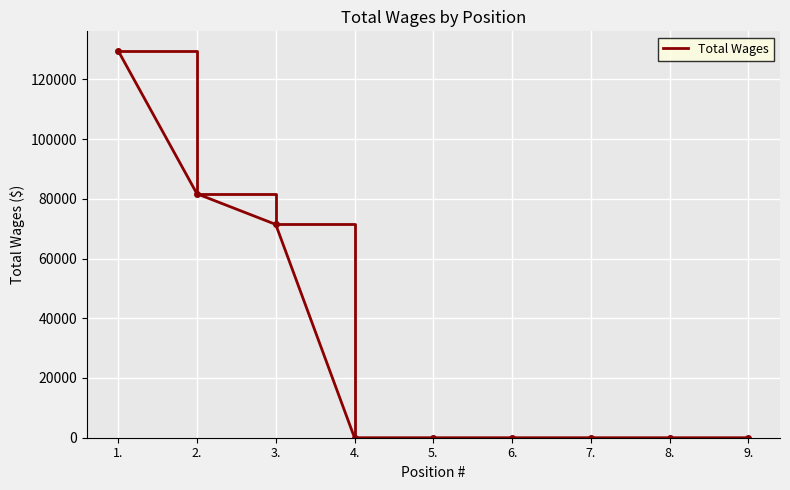

The value at 3. is 34700. True or false?

False